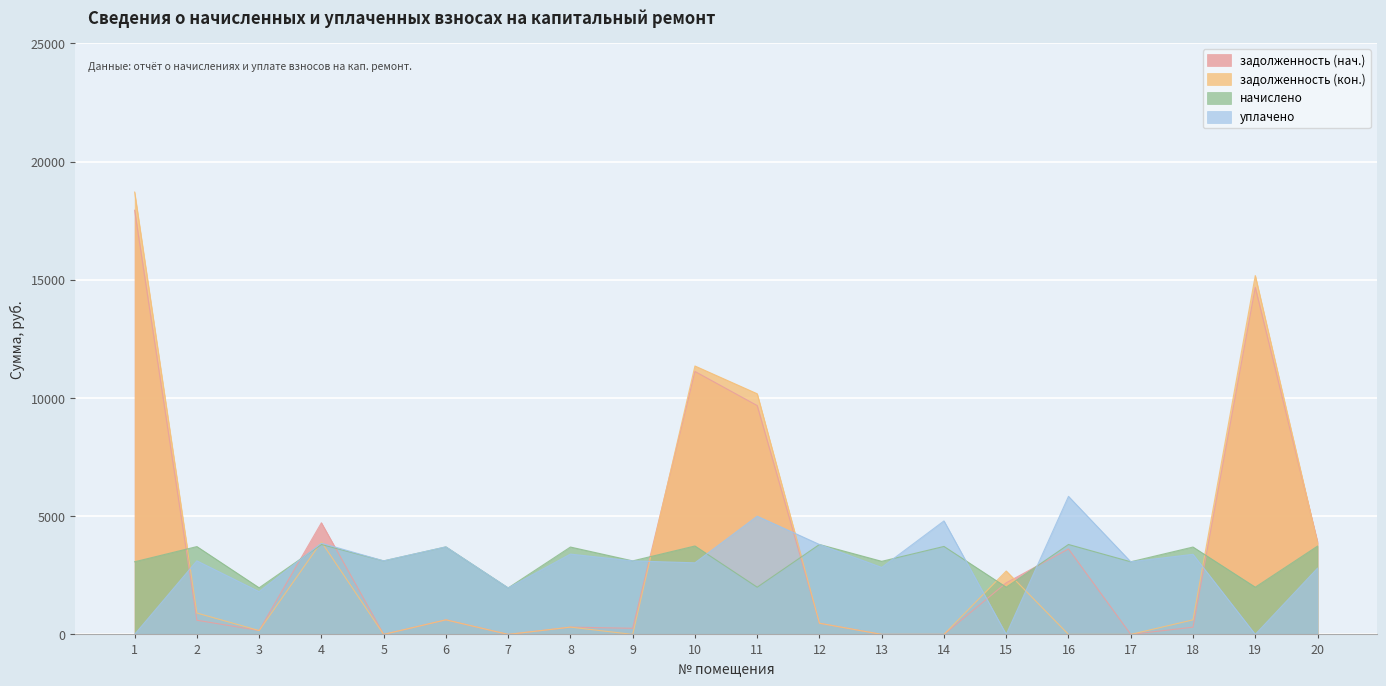

Reading left to right, transcribe all the data shown in this chart.

задолженность (нач.): 1=17937.8	2=599.9	3=164.2	4=4721.5	5=0.0	6=616.9	7=0.0	8=307.9	9=259.2	10=11121.4	11=9678.2	12=472.9	13=0.0	14=0.0	15=2182.2	16=3615.5	17=0.0	18=307.9	19=14678.2	20=3923.7
задолженность (кон.): 1=18705.8	2=904.5	3=163.8	4=3912.3	5=0.0	6=616.9	7=0.0	8=307.9	9=0.0	10=11352.3	11=10177.4	12=472.9	13=0.0	14=0.0	15=2681.5	16=0.0	17=0.0	18=615.9	19=15177.4	20=3857.0
начислено: 1=3071.9	2=3714.2	3=1971.6	4=3803.3	5=3110.0	6=3701.5	7=1965.2	8=3695.2	9=3110.0	10=3739.7	11=1997.0	12=3803.3	13=3091.0	14=3720.6	15=1997.0	16=3803.3	17=3071.9	18=3695.2	19=1997.0	20=3733.3
уплачено: 1=0.0	2=3111.9	3=1808.0	4=3860.0	5=3110.0	6=3701.5	7=1965.2	8=3396.8	9=3110.0	10=3027.8	11=5000.0	12=3803.3	13=2832.9	14=4800.0	15=0.0	16=5838.6	17=3071.9	18=3387.2	19=0.0	20=2800.0